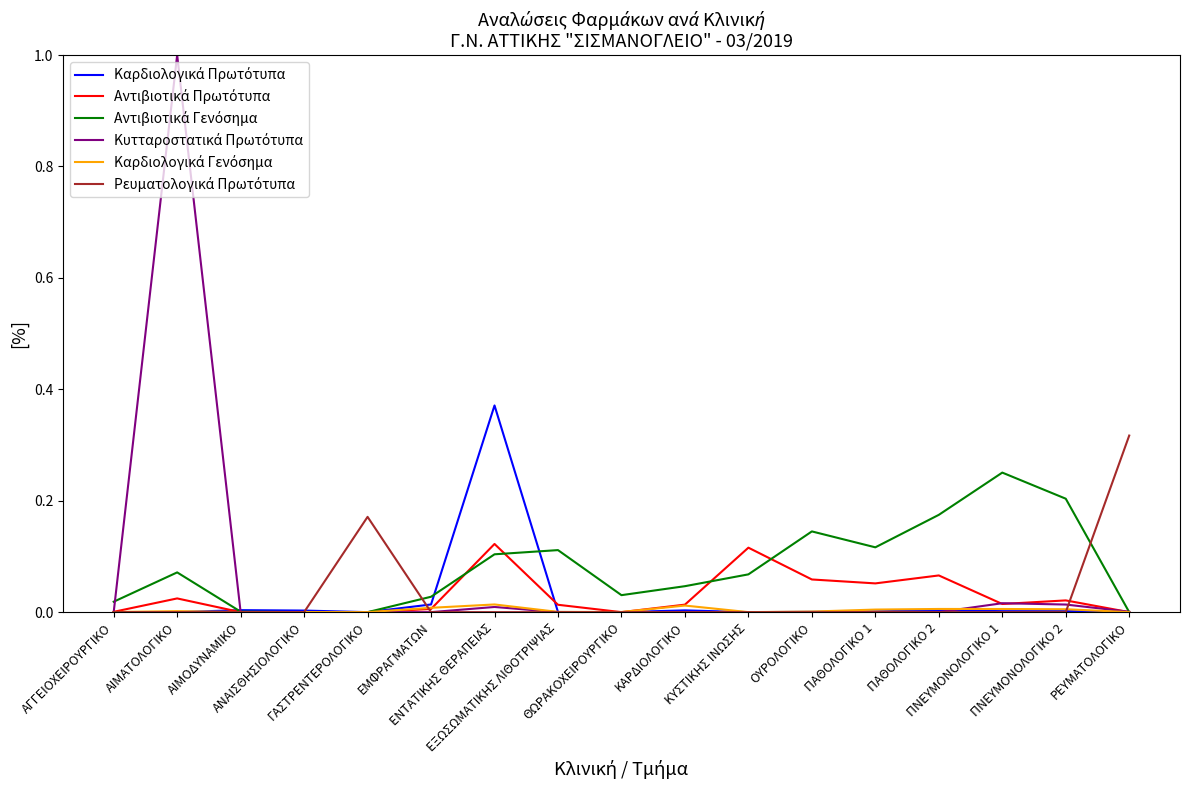

What is the greatest value displayed?

1.0